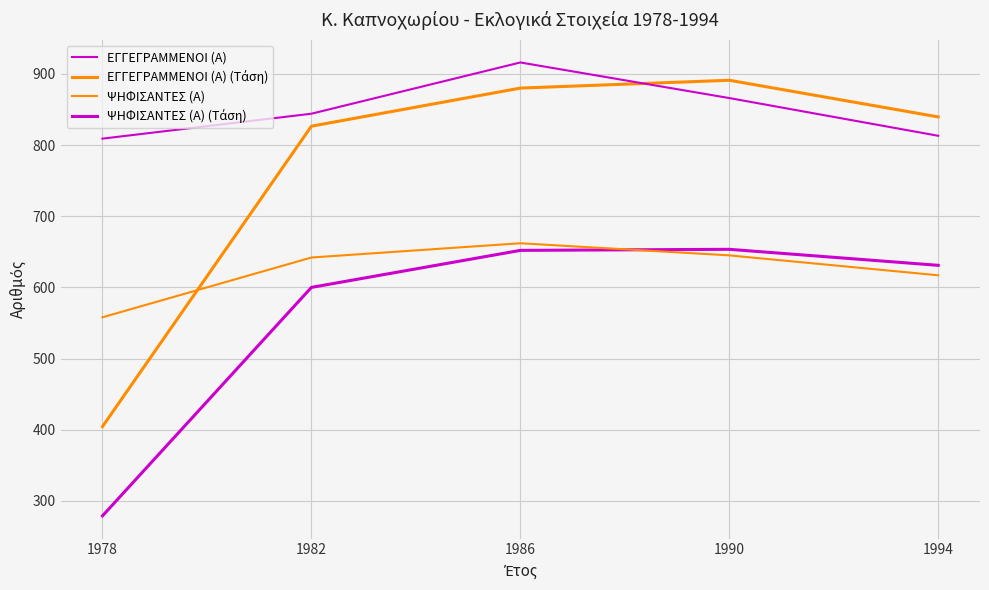

Rank the series by their maximum value, from lowest to highest.

ΨΗΦΙΣΑΝΤΕΣ (Α) (Τάση), ΨΗΦΙΣΑΝΤΕΣ (Α), ΕΓΓΕΓΡΑΜΜΕΝΟΙ (Α) (Τάση), ΕΓΓΕΓΡΑΜΜΕΝΟΙ (Α)